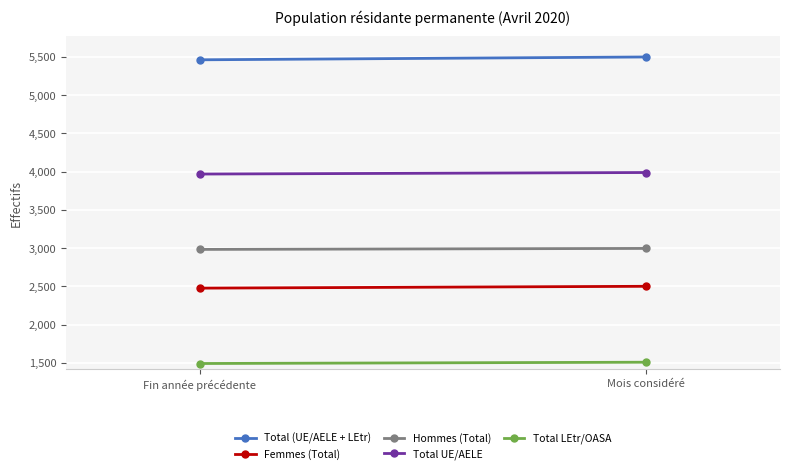

What is the average value of the Hommes (Total) series?

2990